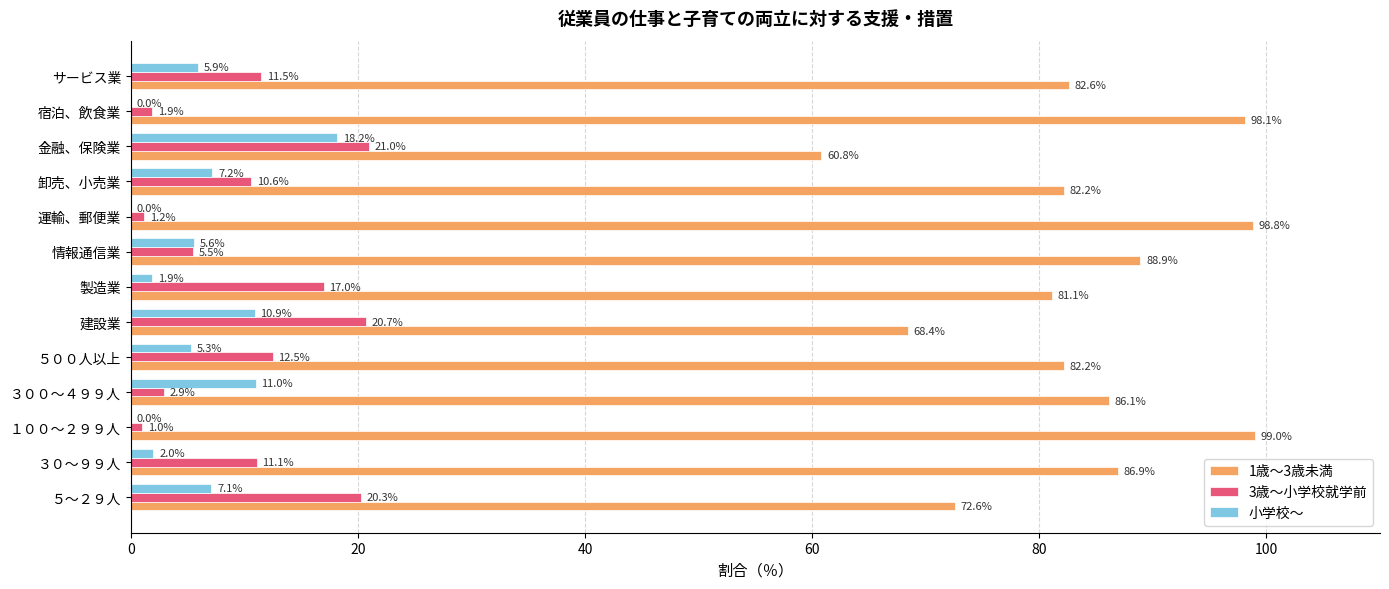

How many series are shown in this chart?

3